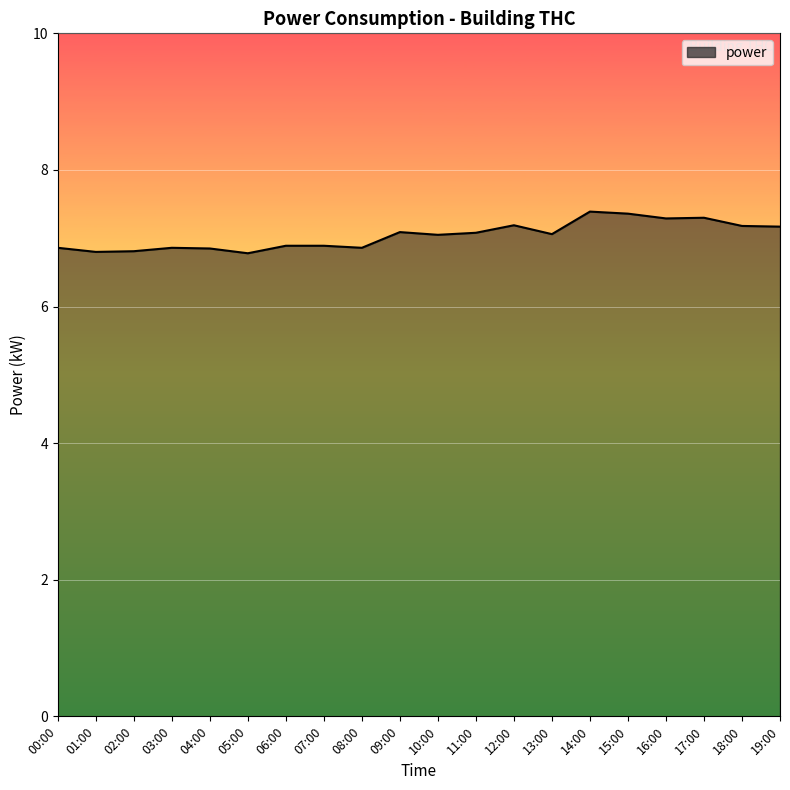

Is it true that the value at 15:00 is 11.9?

False